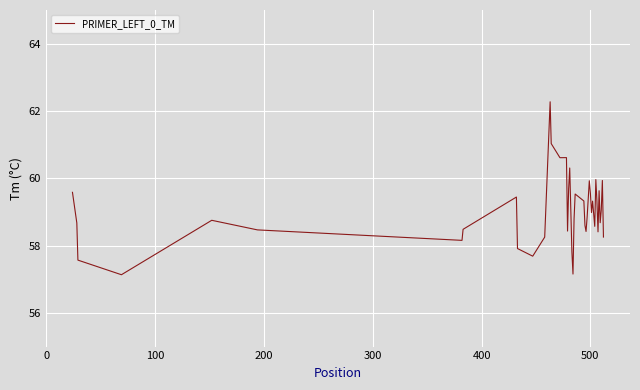

What is the maximum value shown in the chart?

62.3